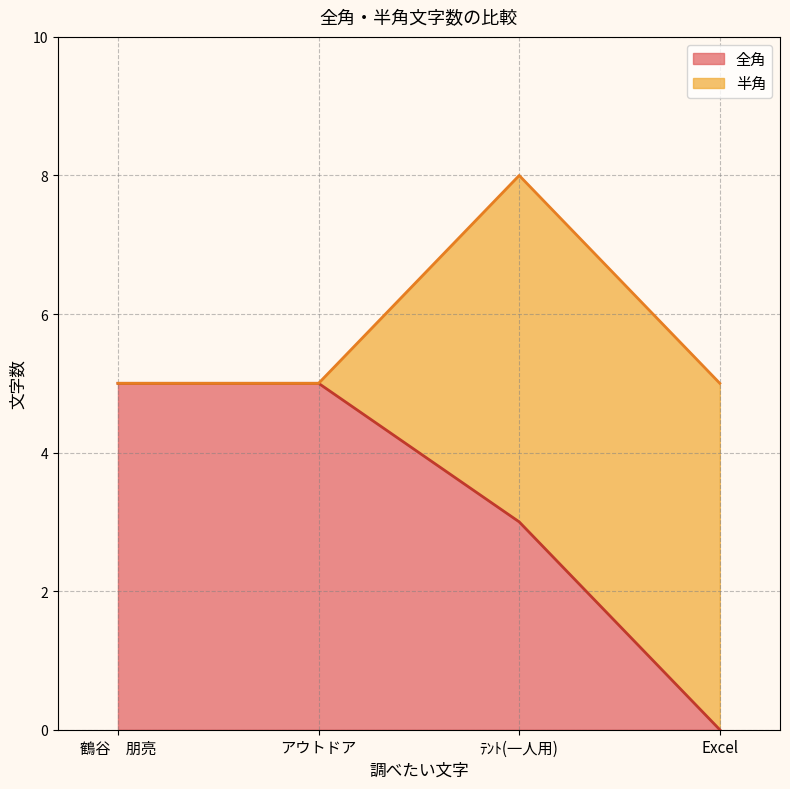

What position from the right is アウトドア?

3